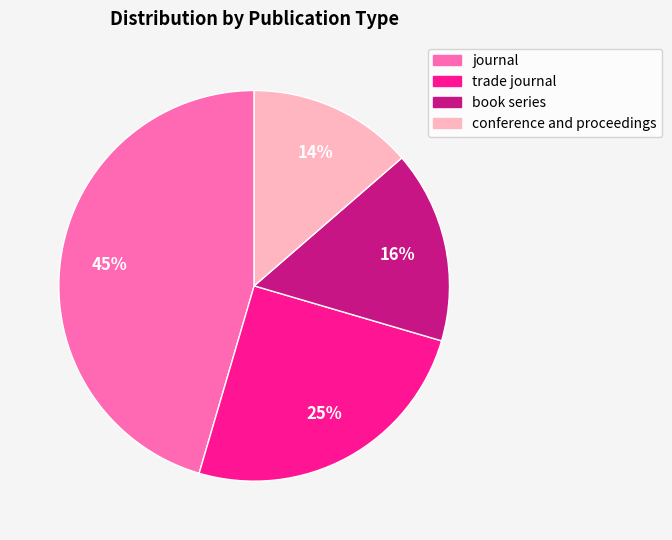

Count the number of slices in the pie.

4